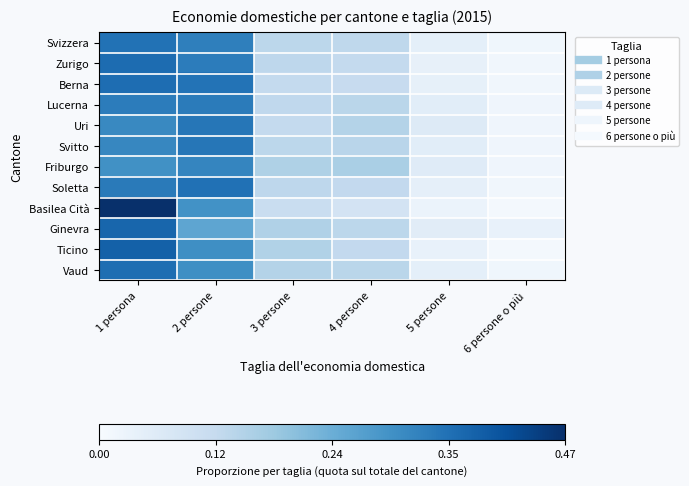

Reading right to left, list all the values displayed in this chart.

Svizzera: 6 persone o più=0.0	5 persone=0.0	4 persone=0.1	3 persone=0.1	2 persone=0.3	1 persona=0.4
Zurigo: 6 persone o più=0.0	5 persone=0.0	4 persone=0.1	3 persone=0.1	2 persone=0.3	1 persona=0.4
Berna: 6 persone o più=0.0	5 persone=0.0	4 persone=0.1	3 persone=0.1	2 persone=0.3	1 persona=0.4
Lucerna: 6 persone o più=0.0	5 persone=0.1	4 persone=0.1	3 persone=0.1	2 persone=0.3	1 persona=0.3
Uri: 6 persone o più=0.0	5 persone=0.1	4 persone=0.1	3 persone=0.1	2 persone=0.3	1 persona=0.3
Svitto: 6 persone o più=0.0	5 persone=0.1	4 persone=0.1	3 persone=0.1	2 persone=0.3	1 persona=0.3
Friburgo: 6 persone o più=0.0	5 persone=0.1	4 persone=0.2	3 persone=0.2	2 persone=0.3	1 persona=0.3
Soletta: 6 persone o più=0.0	5 persone=0.0	4 persone=0.1	3 persone=0.1	2 persone=0.4	1 persona=0.3
Basilea Cità: 6 persone o più=0.0	5 persone=0.0	4 persone=0.1	3 persone=0.1	2 persone=0.3	1 persona=0.5
Ginevra: 6 persone o più=0.0	5 persone=0.1	4 persone=0.1	3 persone=0.2	2 persone=0.3	1 persona=0.4
Ticino: 6 persone o più=0.0	5 persone=0.0	4 persone=0.1	3 persone=0.1	2 persone=0.3	1 persona=0.4
Vaud: 6 persone o più=0.0	5 persone=0.0	4 persone=0.1	3 persone=0.1	2 persone=0.3	1 persona=0.4